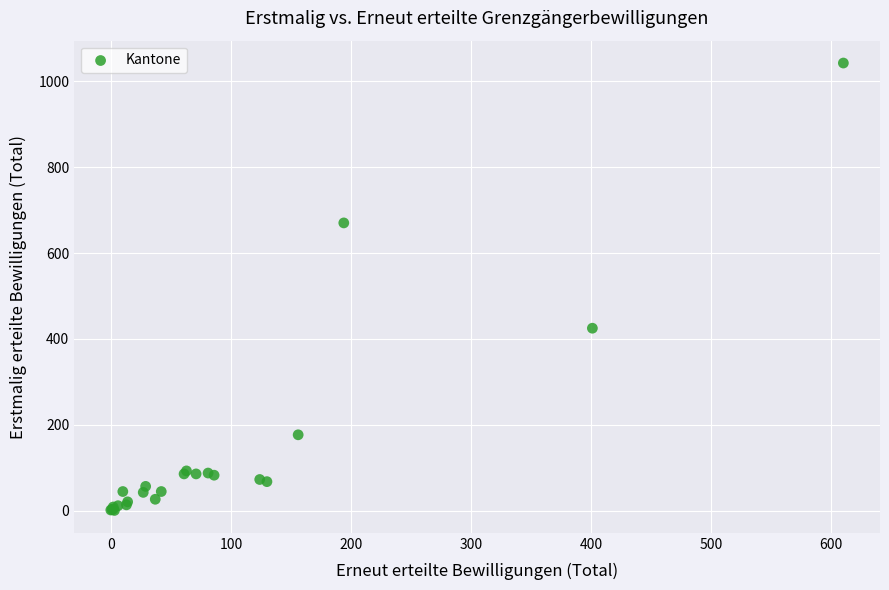

What Y value in the scatter plot is closest to 521?

425